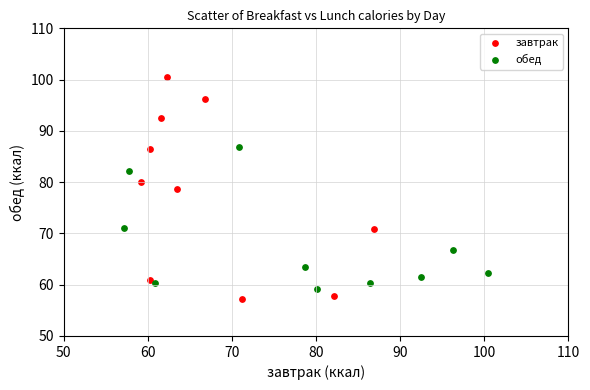

Which series contains the highest Y value?

завтрак